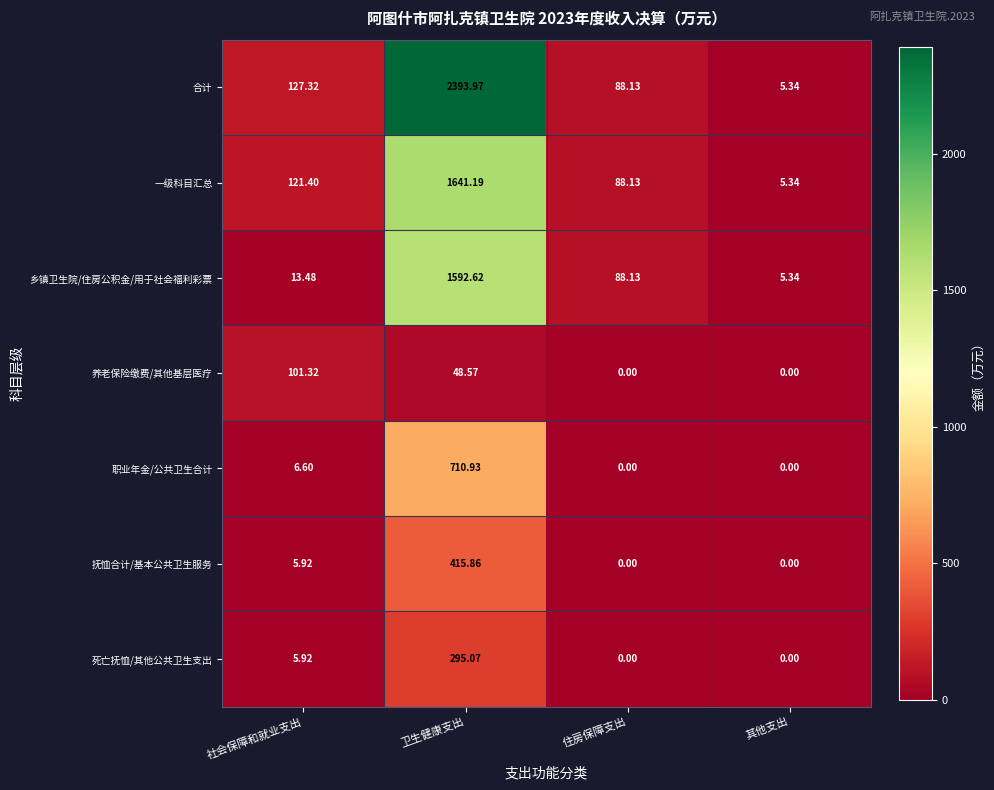

Rank the series by their maximum value, from highest to lowest.

合计, 一级科目汇总, 乡镇卫生院/住房公积金/用于社会福利彩票, 职业年金/公共卫生合计, 抚恤合计/基本公共卫生服务, 死亡抚恤/其他公共卫生支出, 养老保险缴费/其他基层医疗